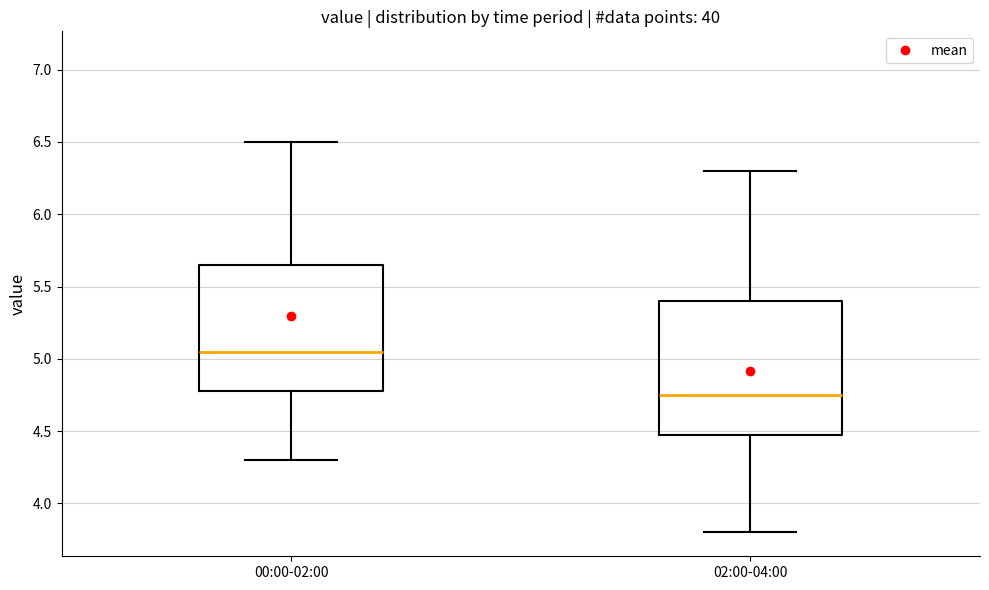

Reading left to right, transcribe this box plot: for each box, give where its median line is, the range the box spans, and where its two whiskers end, as read against the y-axis. The values are not printed on the chart, so give them approximately, as read against the axis.

00:00-02:00: median 5.05, box 4.80 to 5.65, whiskers 4.30 to 6.50
02:00-04:00: median 4.75, box 4.50 to 5.40, whiskers 3.80 to 6.30